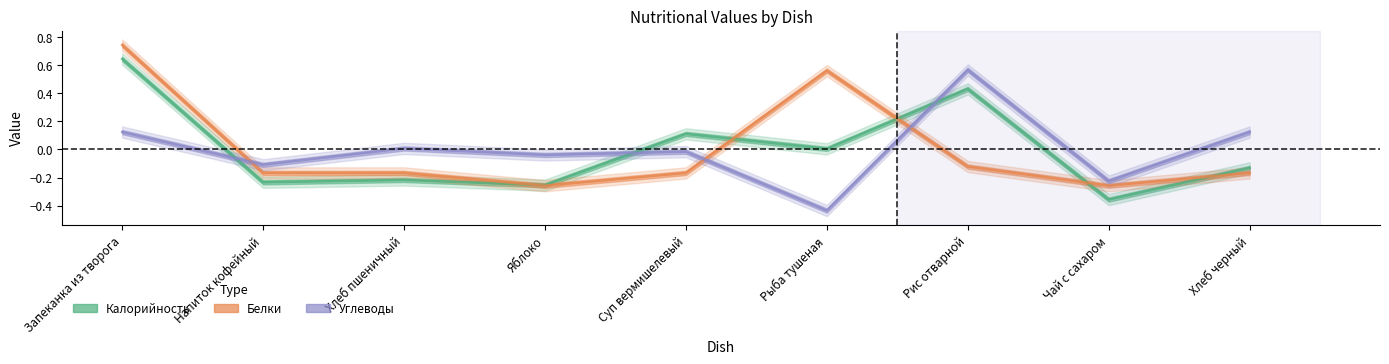

What is the difference between the highest and lowest values at Хлеб черный?

0.3